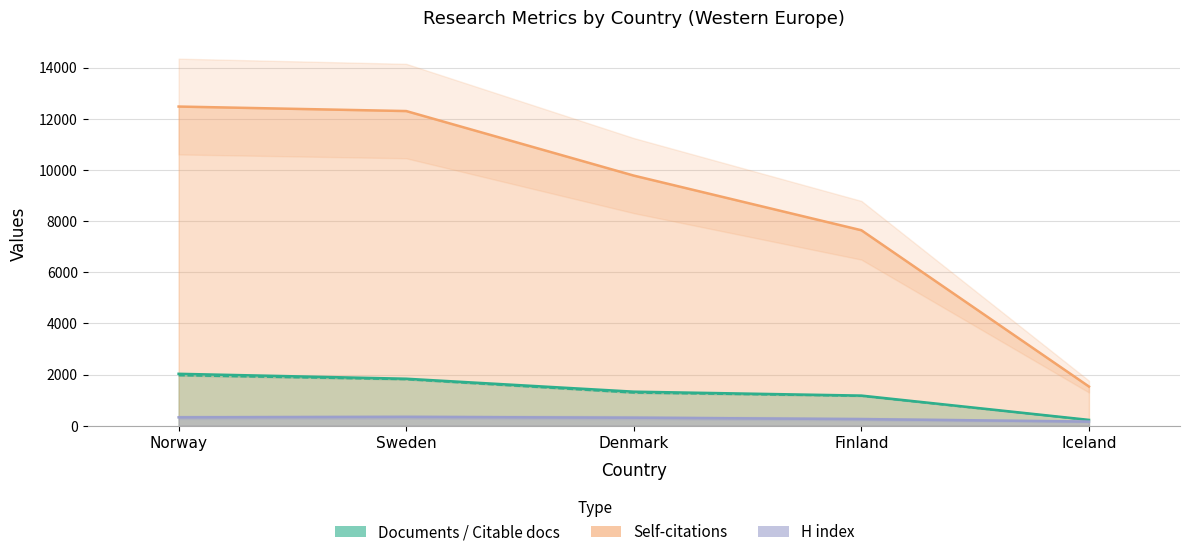

True or false: H index and Self-citations cross at least once.

False